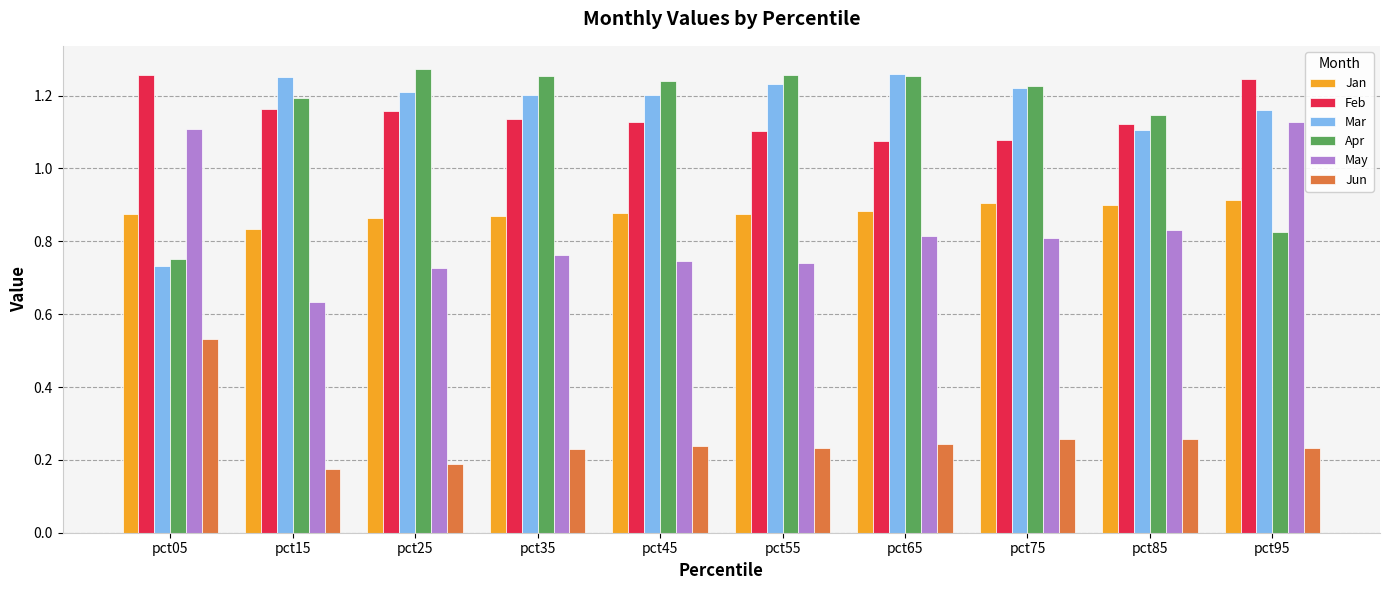

How many Jan values are between 0 and 1?

10